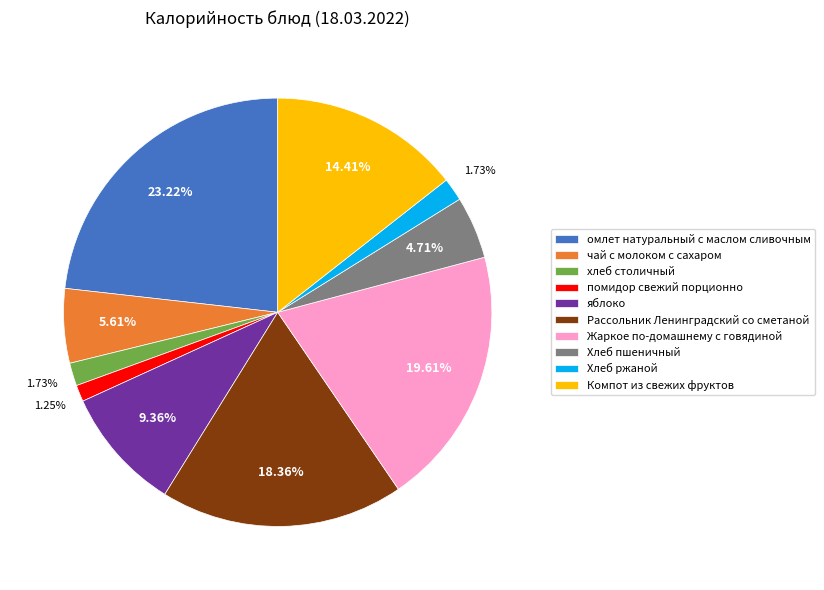

Which category has the biggest portion of the pie?

омлет натуральный с маслом сливочным